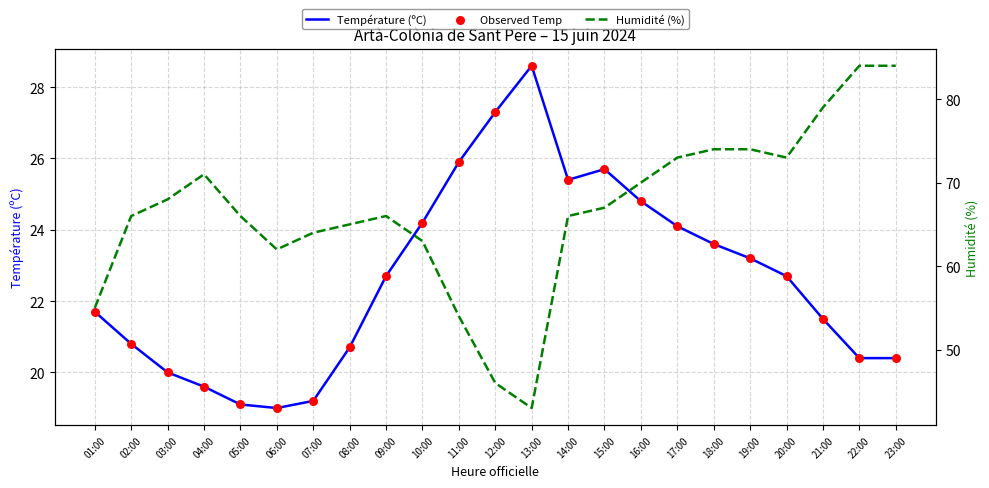

What is the total value across all series at 04:00?

110.2